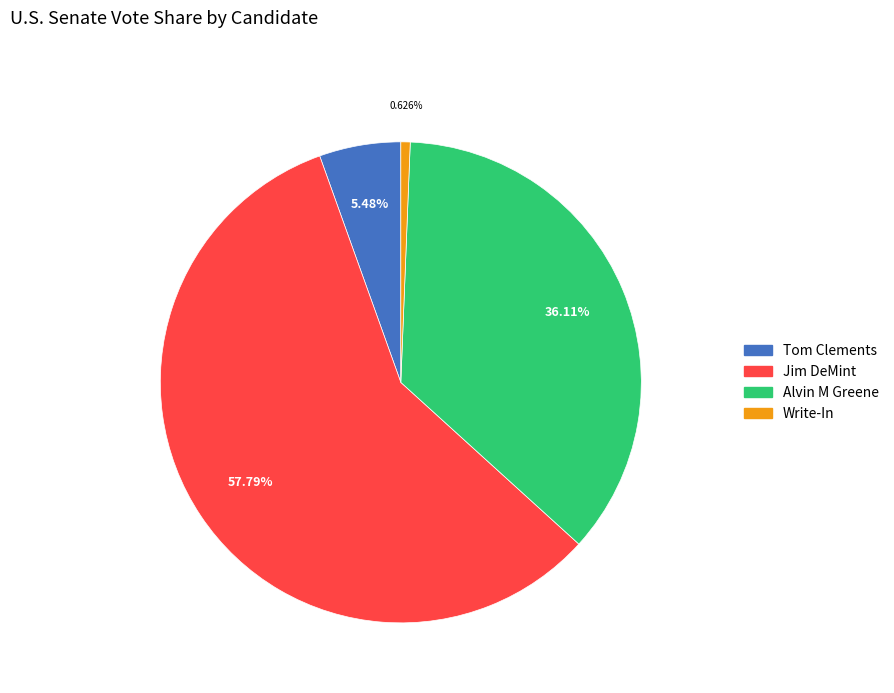

What percentage do Write-In and Tom Clements together represent?

6.1%